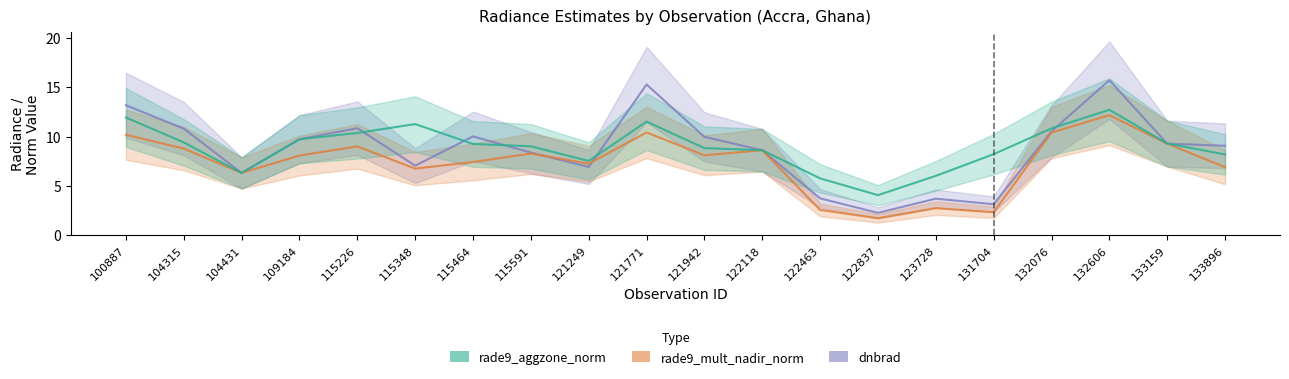

What is the total value across all series at 133896?

24.2